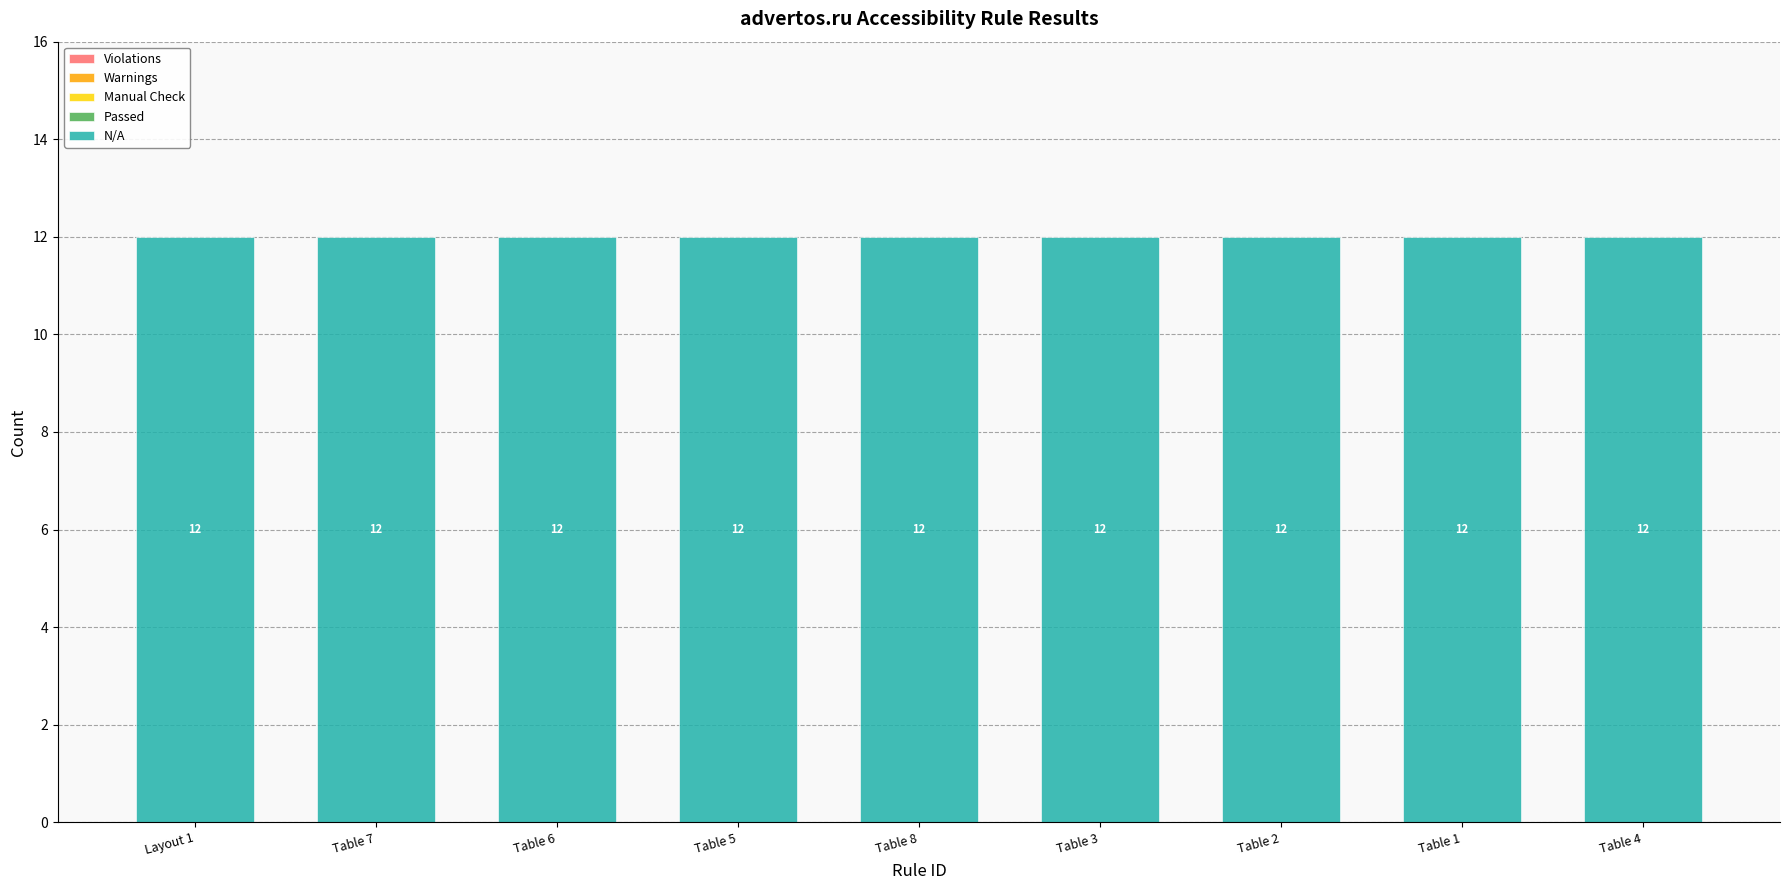

Reading left to right, transcribe all the data shown in this chart.

Violations: 0	0	0	0	0	0	0	0	0
Warnings: 0	0	0	0	0	0	0	0	0
Manual Check: 0	0	0	0	0	0	0	0	0
Passed: 0	0	0	0	0	0	0	0	0
N/A: 12	12	12	12	12	12	12	12	12